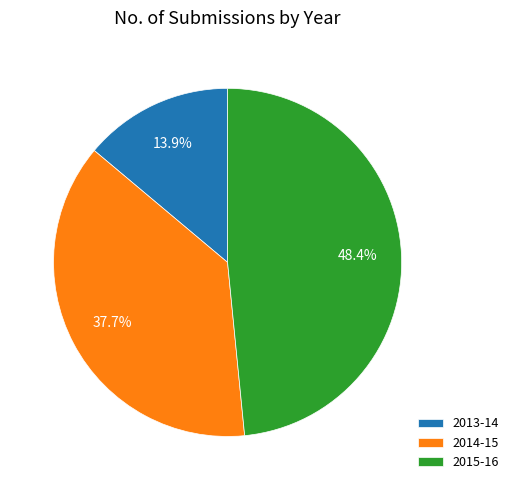

To the nearest percent, what portion does 2014-15 represent?

38%